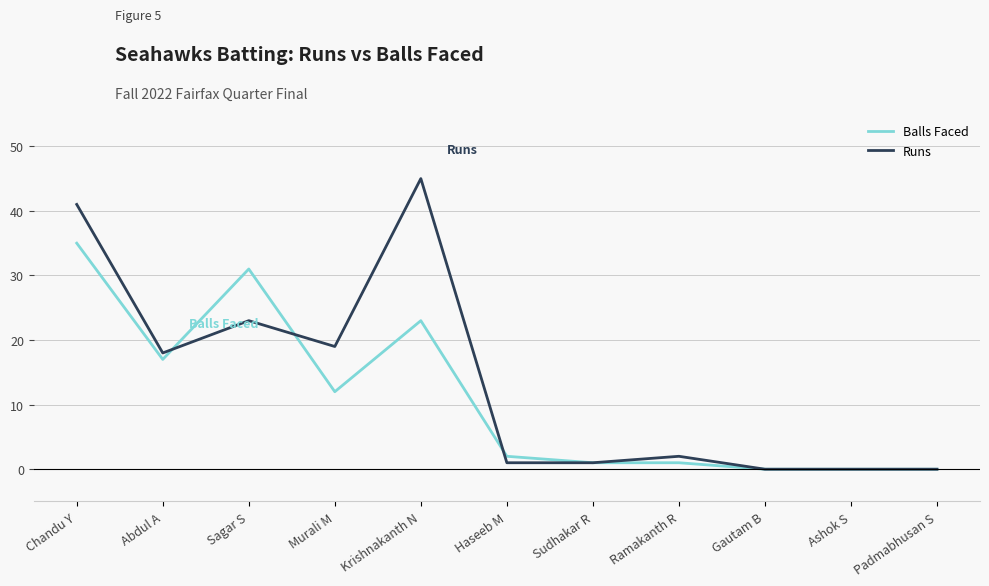

List the series in order of their overall mean, highest first.

Runs, Balls Faced